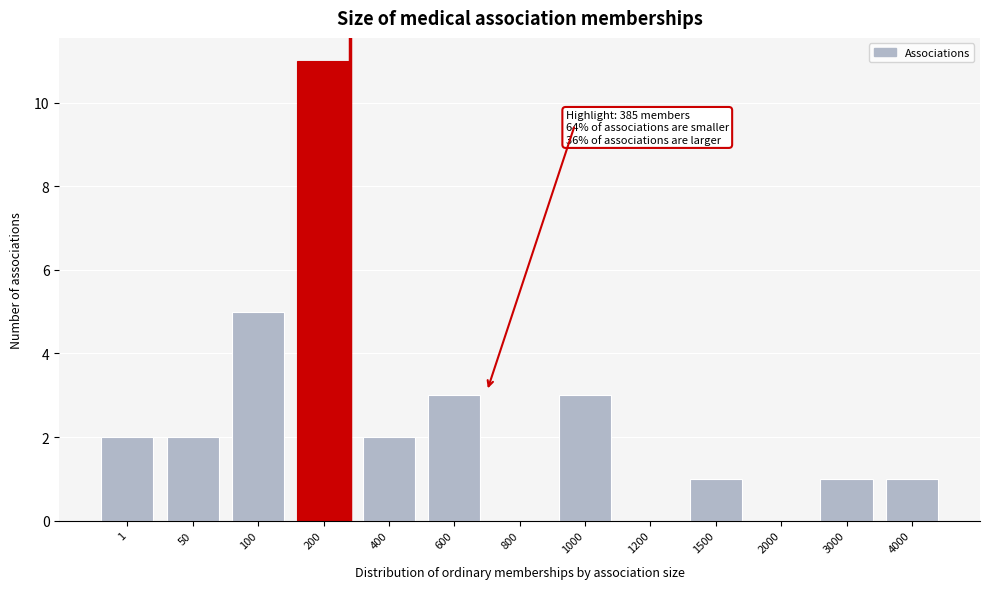

Reading right to left, extract all data points from this chart.

4000=1	3000=1	2000=0	1500=1	1200=0	1000=3	800=0	600=3	400=2	200=11	100=5	50=2	1=2